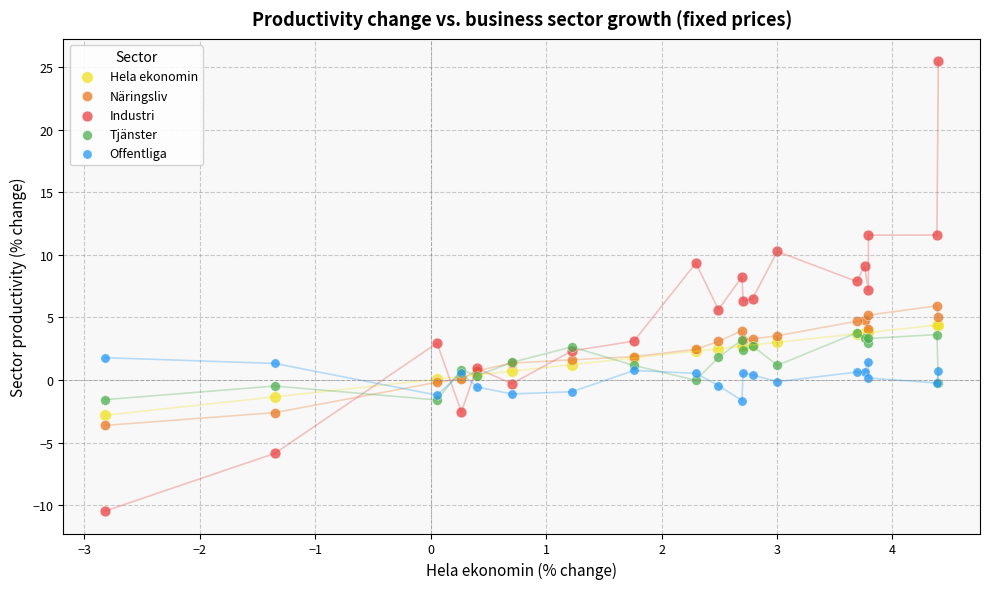

Which series contains the highest Y value?

Industri